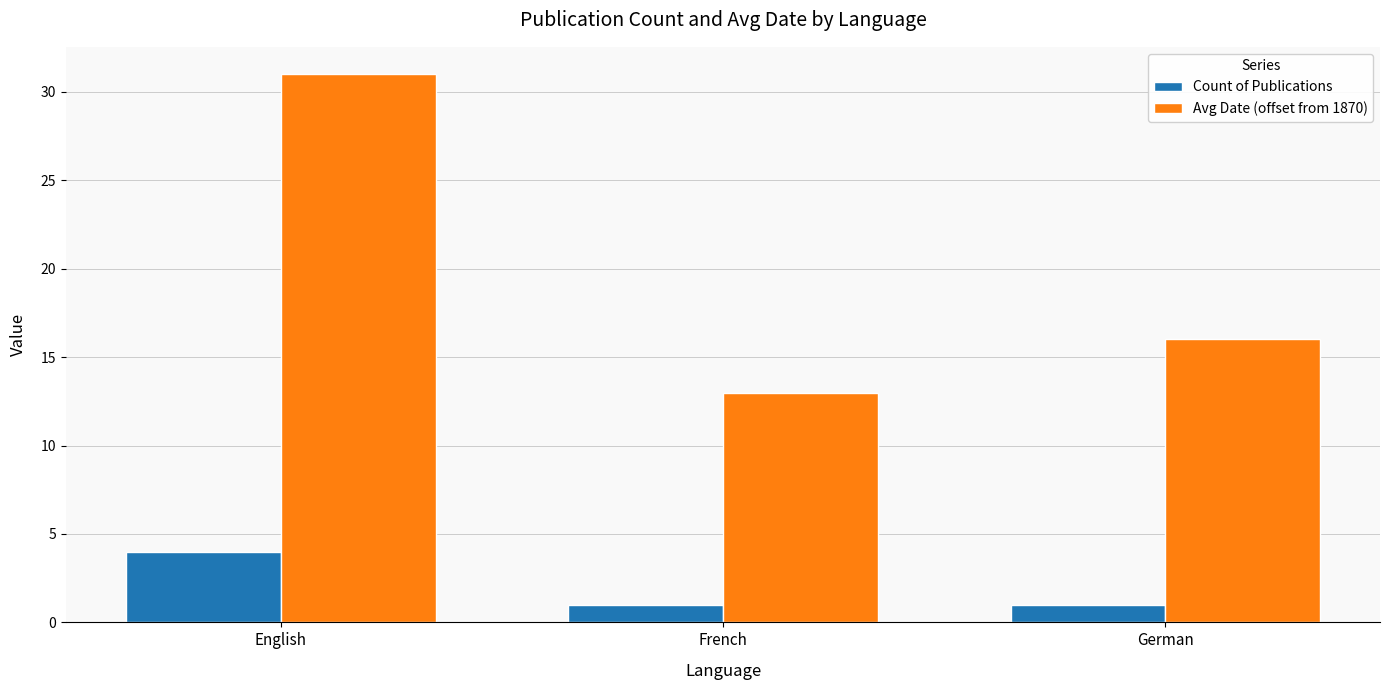

True or false: Count of Publications has a value of 0 at French.

False